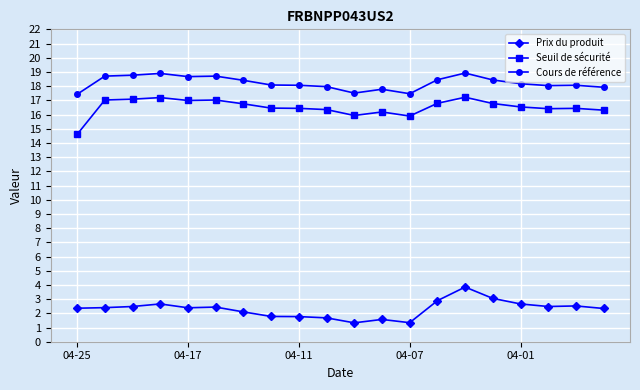

Rank the series by their maximum value, from lowest to highest.

Prix du produit, Seuil de sécurité, Cours de référence